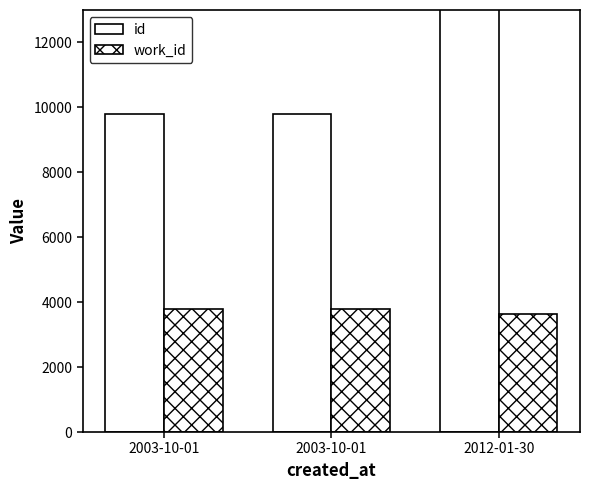

Between 2003-10-01 and 2003-10-01, which is larger?

2003-10-01